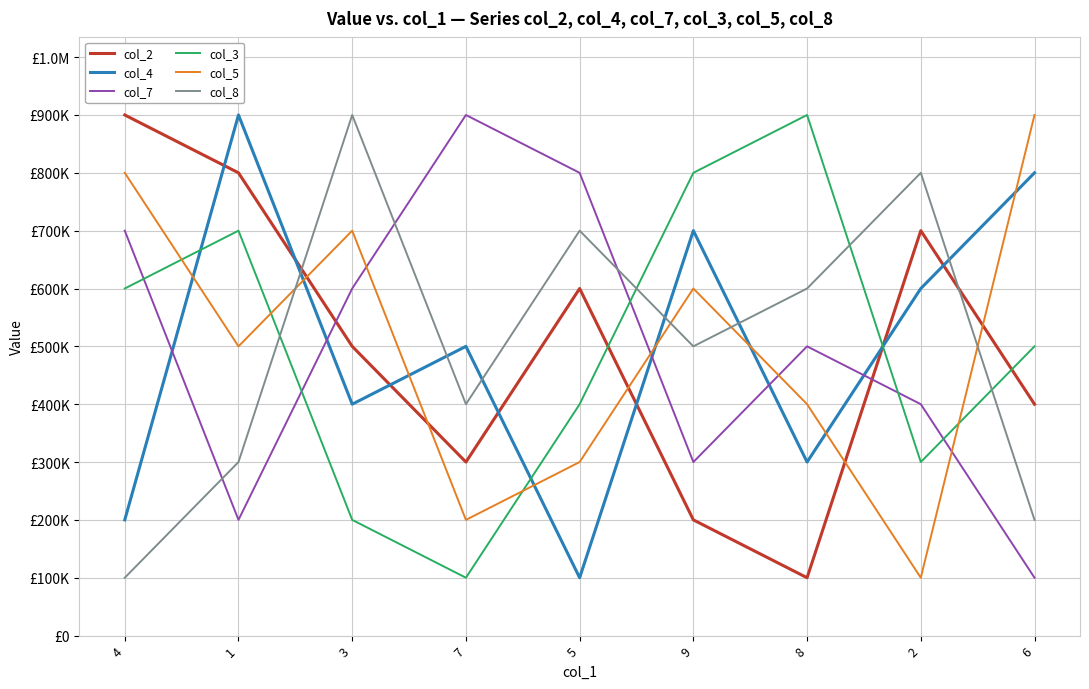

Does the chart display data point markers on the line(s)?

No